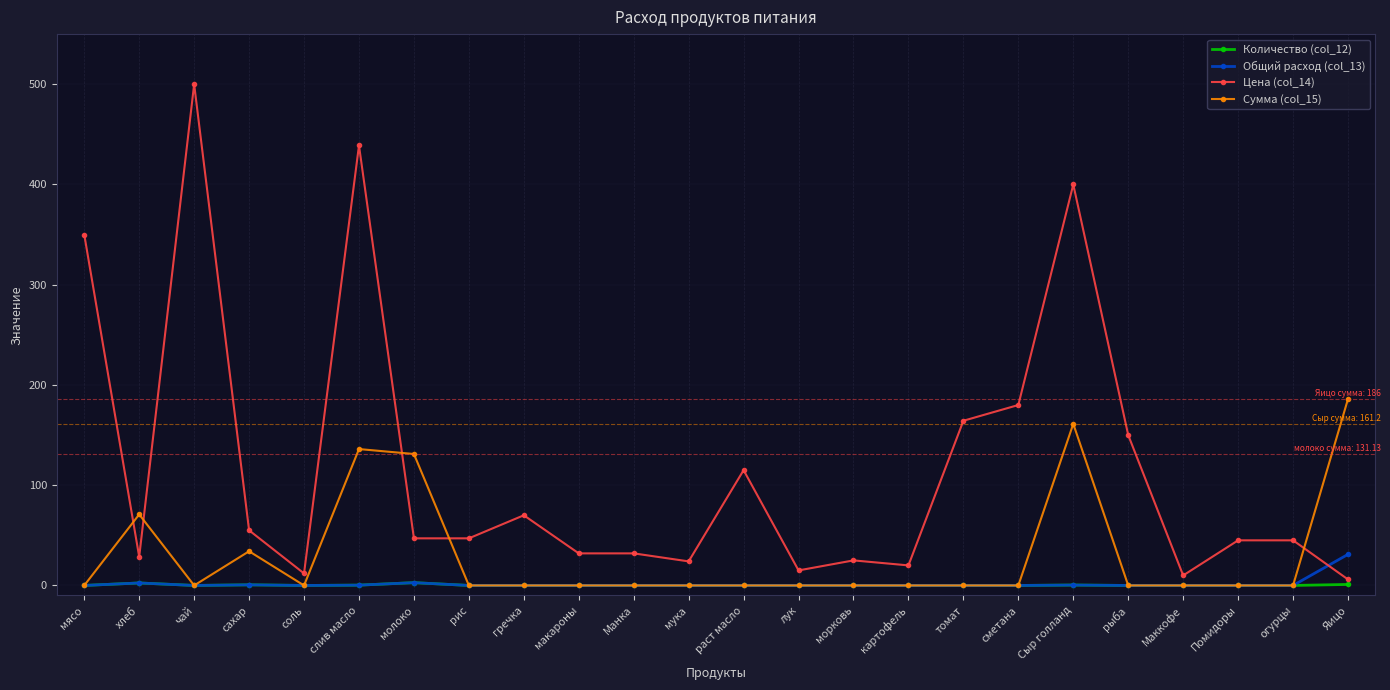

True or false: Цена (col_14) has more than 2 interior local peaks.

True